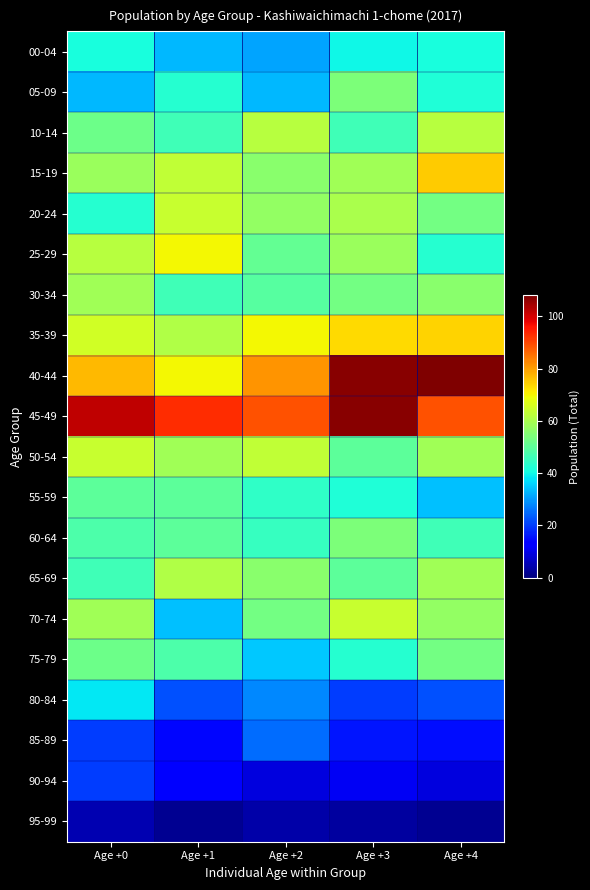

Which has a higher value, Age +2 or Age +0?

Age +0